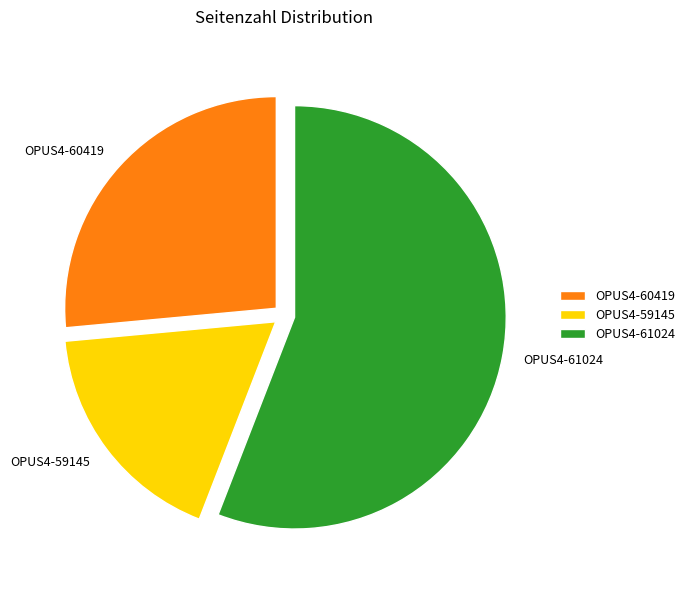

Which has a higher value, OPUS4-59145 or OPUS4-60419?

OPUS4-60419